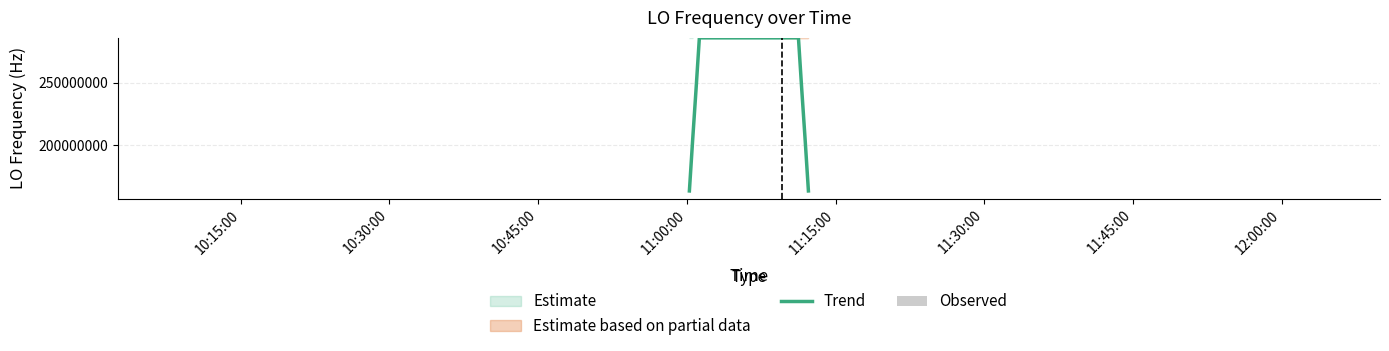

What is the maximum value shown in the chart?

286047001.2